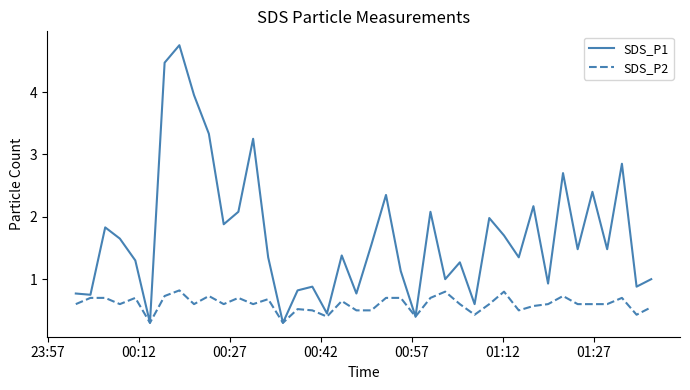

True or false: SDS_P2 has more than 2 interior local peaks.

True